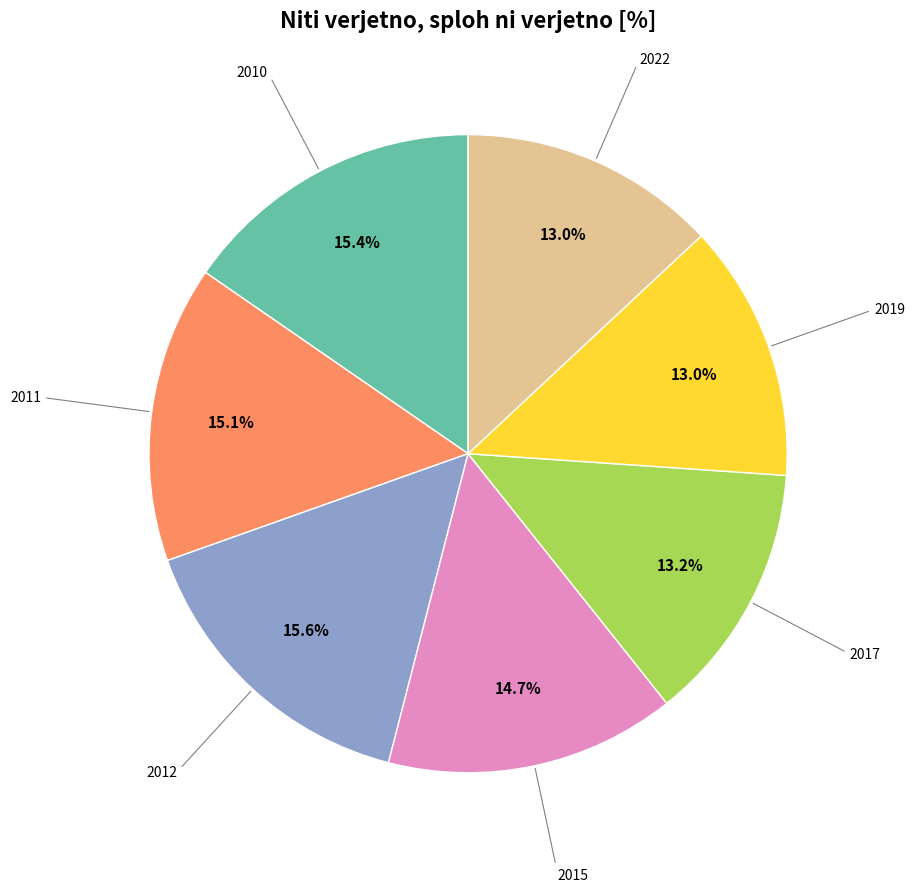

Does 2012 represent more than half of the total?

No